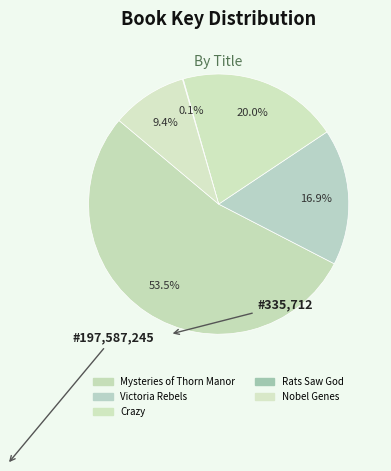

What is the largest slice in the pie chart?

Mysteries of Thorn Manor